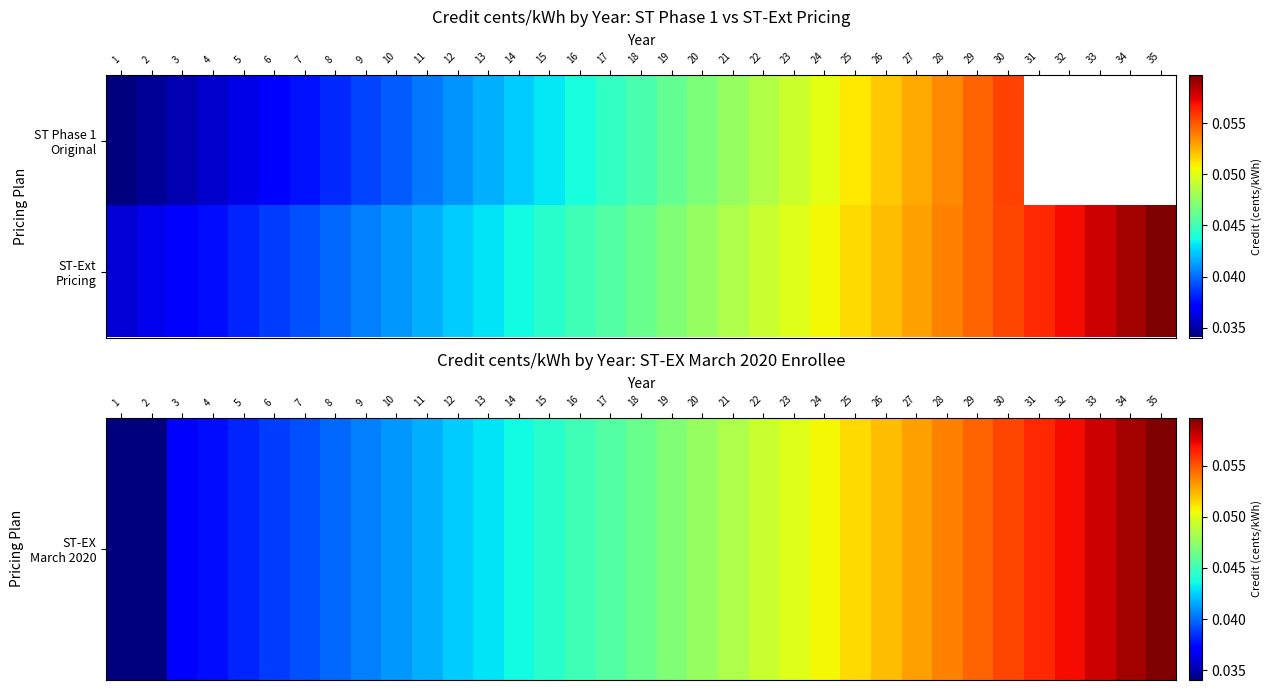

Is it true that ST-EX March 2020 equals 0.0 at 7?

True